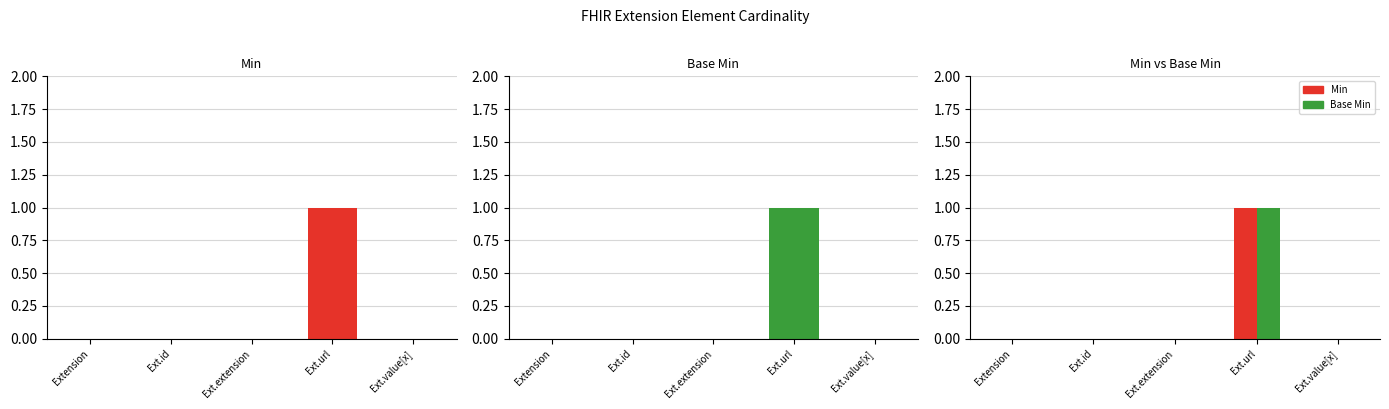

Reading left to right, extract all data points from this chart.

Min: Extension=0	Ext.id=0	Ext.extension=0	Ext.url=1	Ext.value[x]=0
Base Min: Extension=0	Ext.id=0	Ext.extension=0	Ext.url=1	Ext.value[x]=0